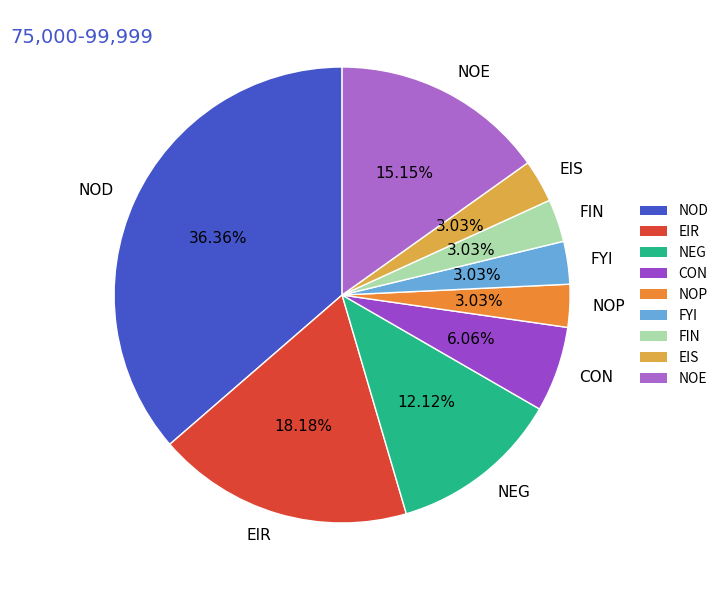

Is there a majority slice in this chart?

No